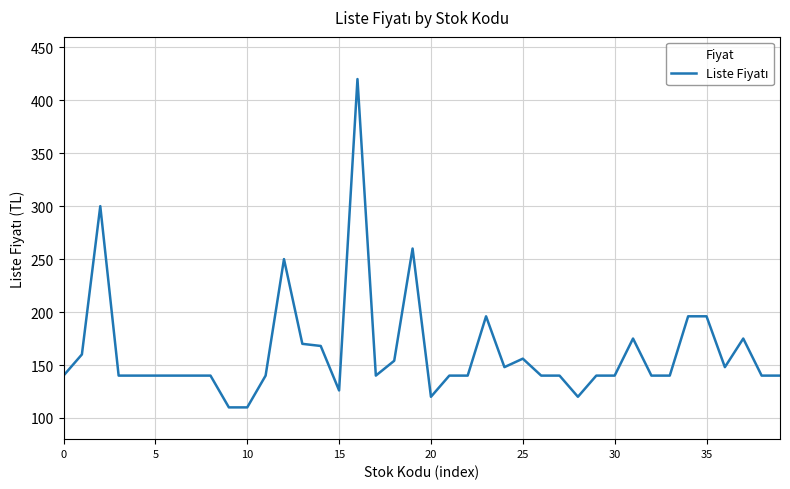

What is the sum of all values?

6518